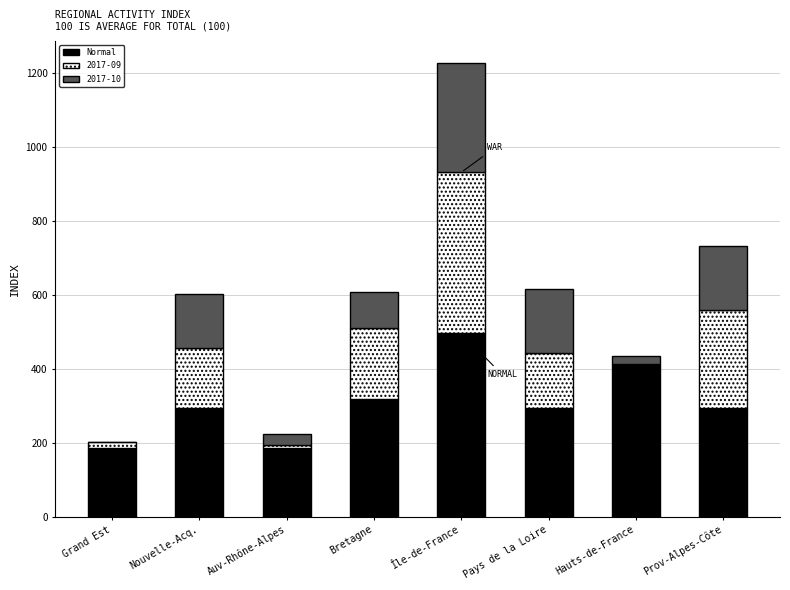

At which category is the sum across all series the highest?

Île-de-France